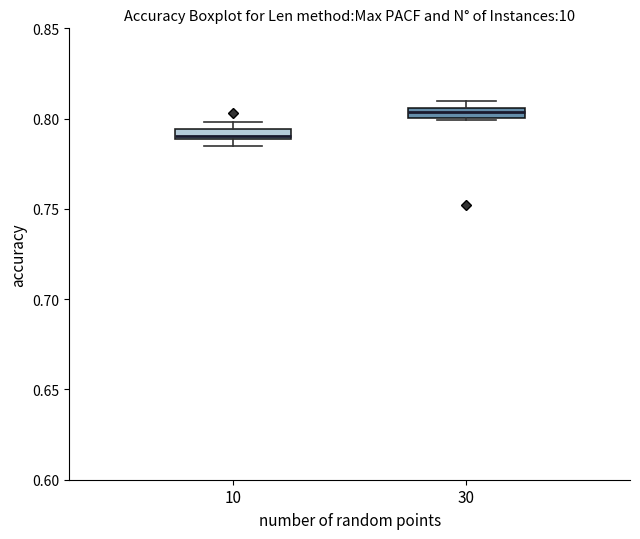

Which box has the lowest median line?

10